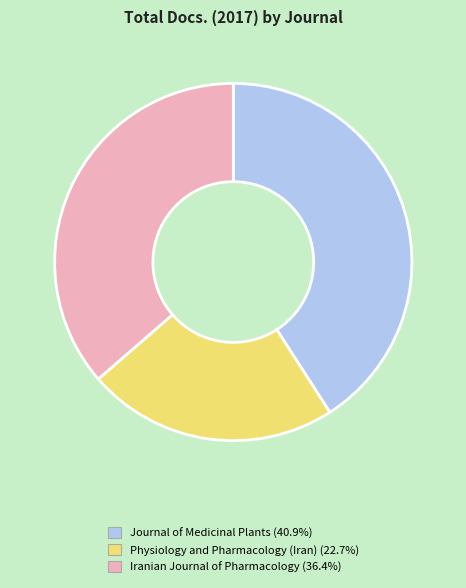

Does any single category account for the majority?

No